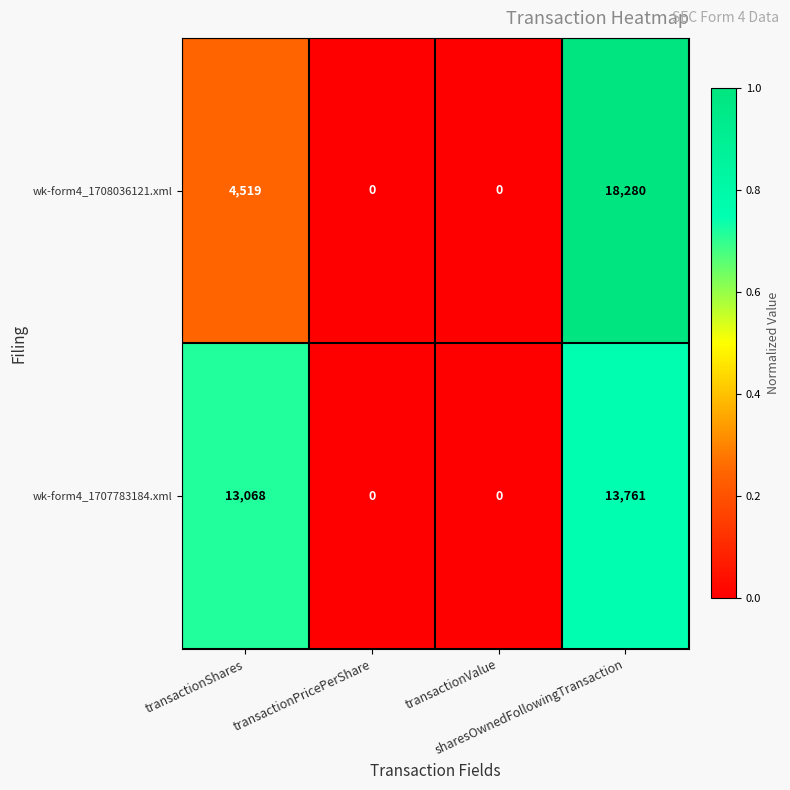

Which series has the largest range (max minus min)?

wk-form4_1708036121.xml